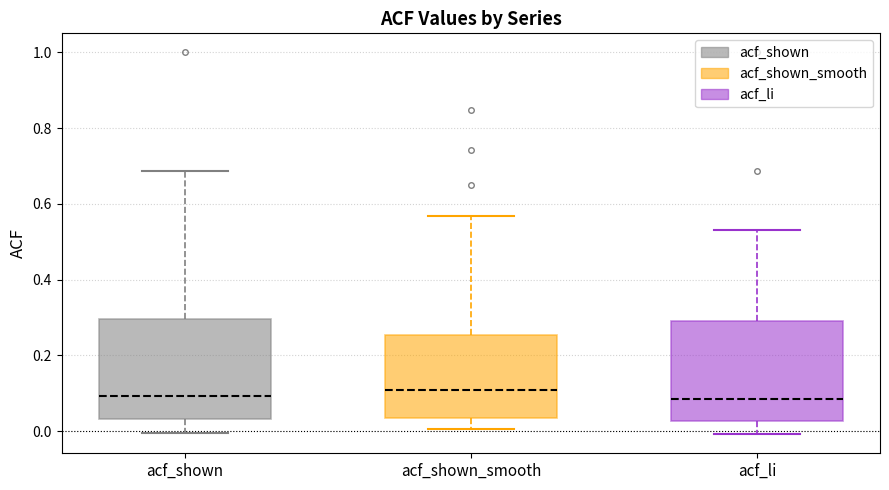

Where is the upper edge of the box for acf_li on the y-axis? The values are not printed on the chart, so give them approximately, as read against the axis.

0.28